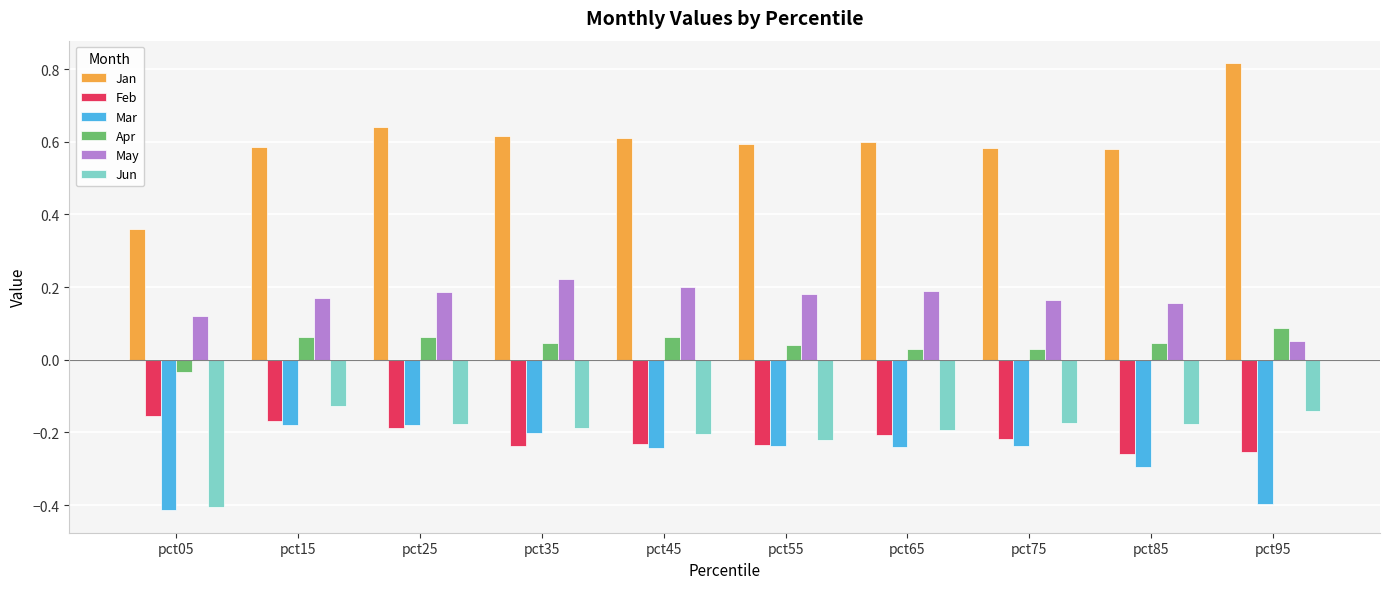

The value of May at pct55 is 0.1. True or false?

False